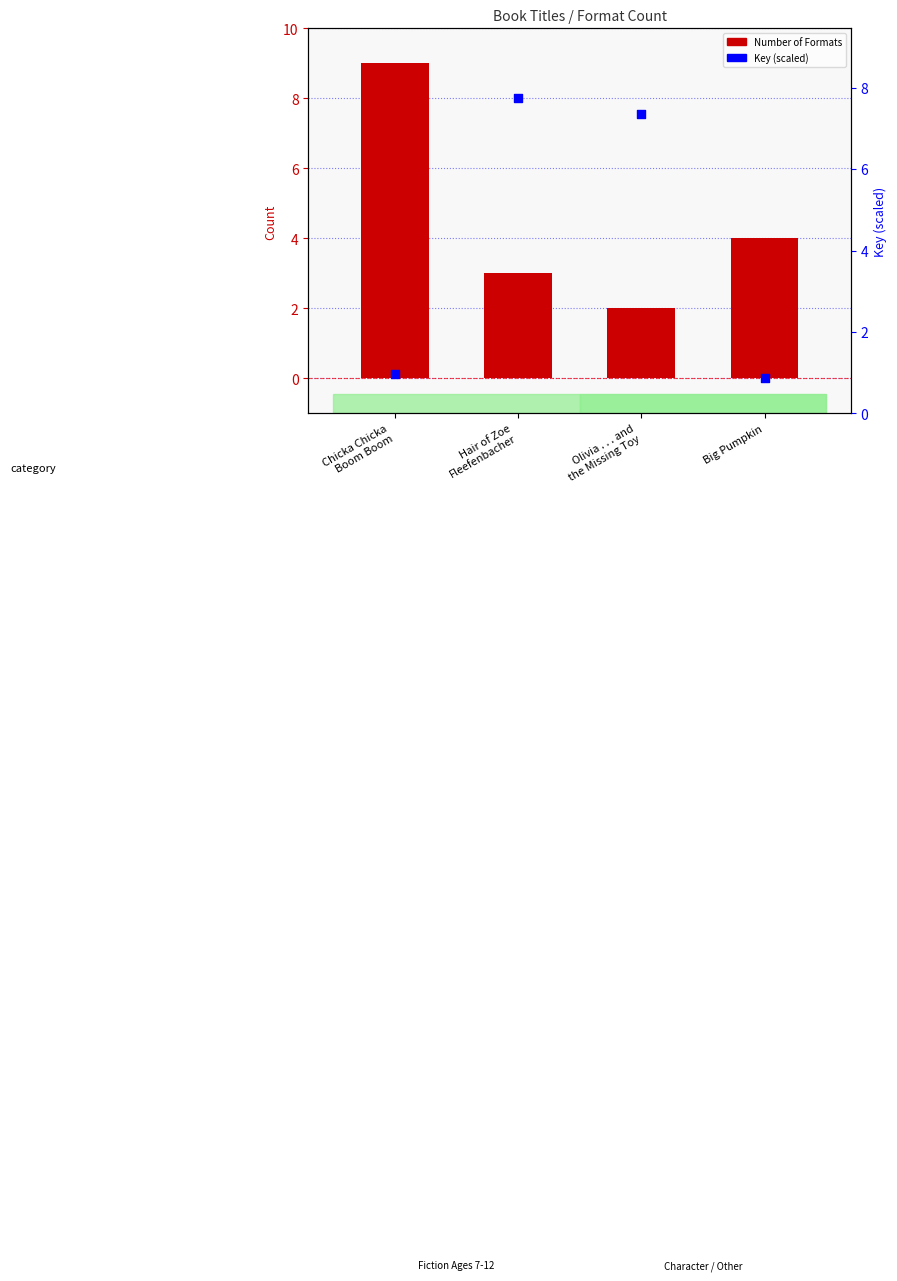

Which series has the largest Y range (max minus min)?

Key (scaled)